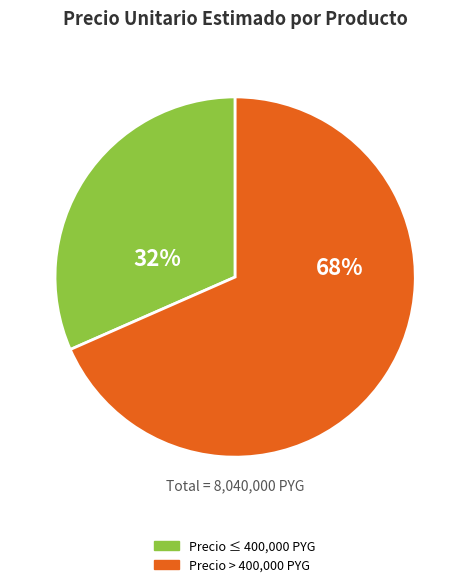

Is there any slice that represents more than half of the pie?

Yes